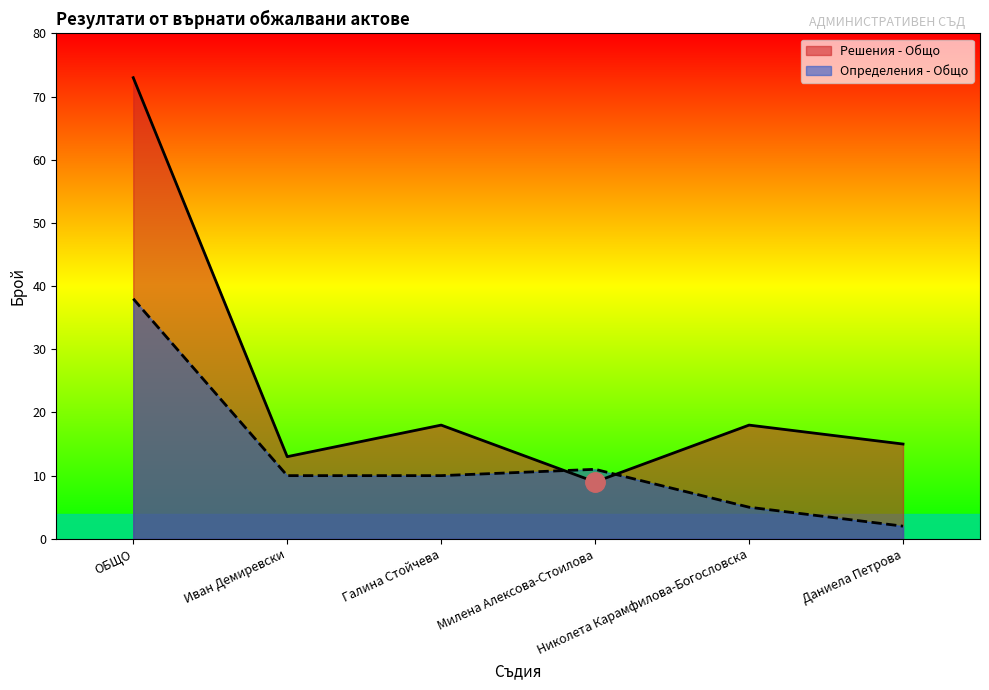

How many distinct data groups are displayed?

2